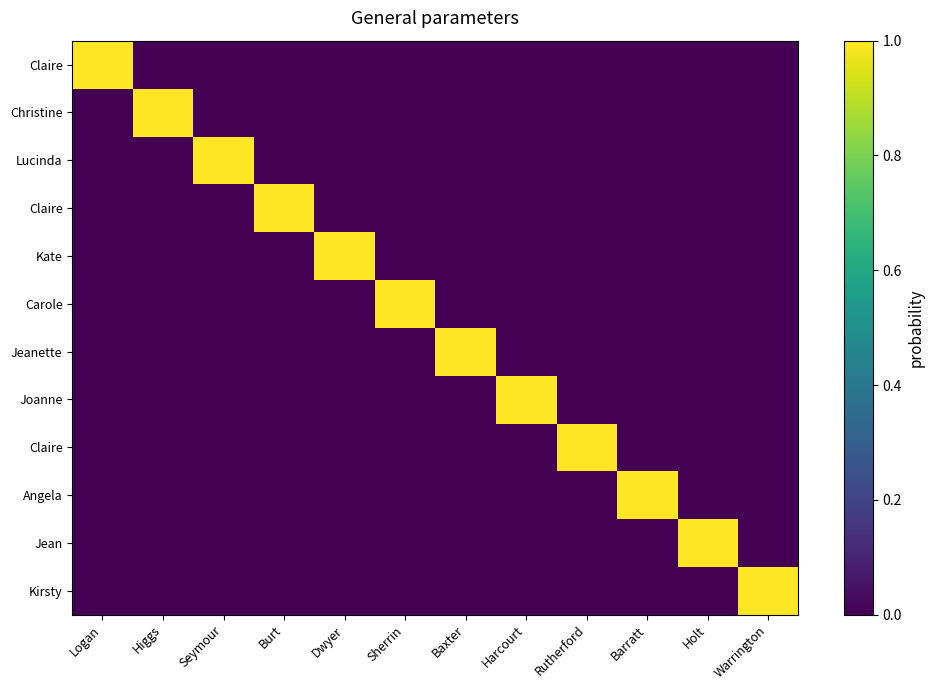

Count the number of data series in this chart.

12